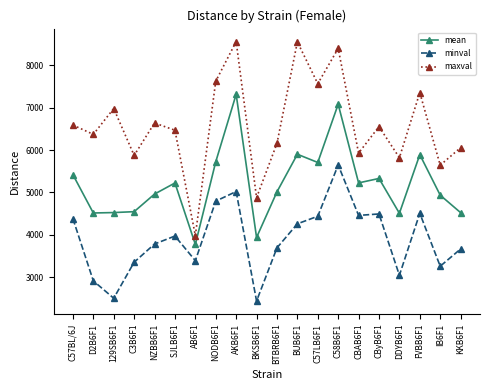

At FVBB6F1, list the series in order from largest to smallest.

maxval, mean, minval